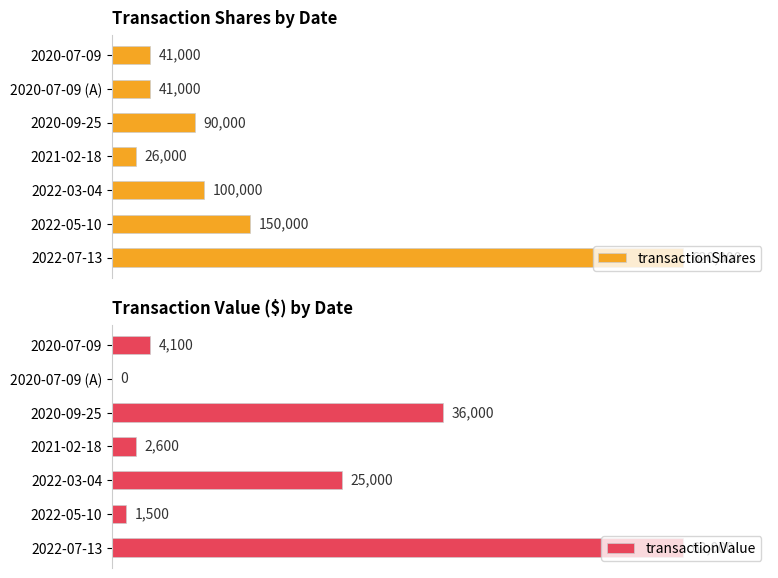

How many positive values does the transactionValue series have?

6